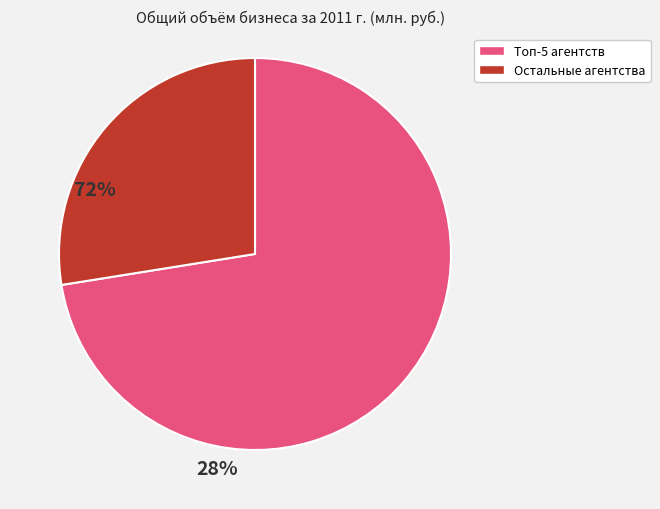

Is there a majority slice in this chart?

Yes